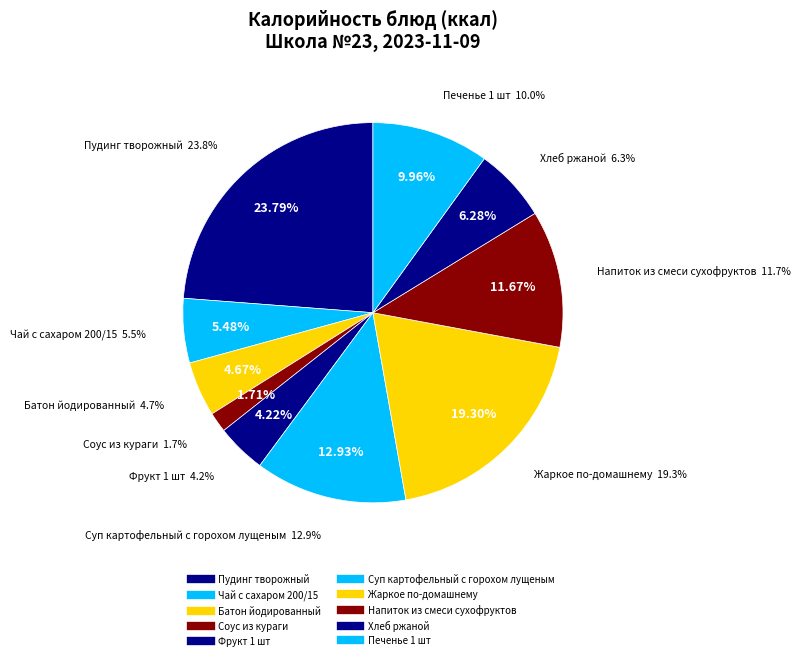

To the nearest percent, what is the combined percentage of Напиток из смеси сухофруктов and Печенье 1 шт?

22%